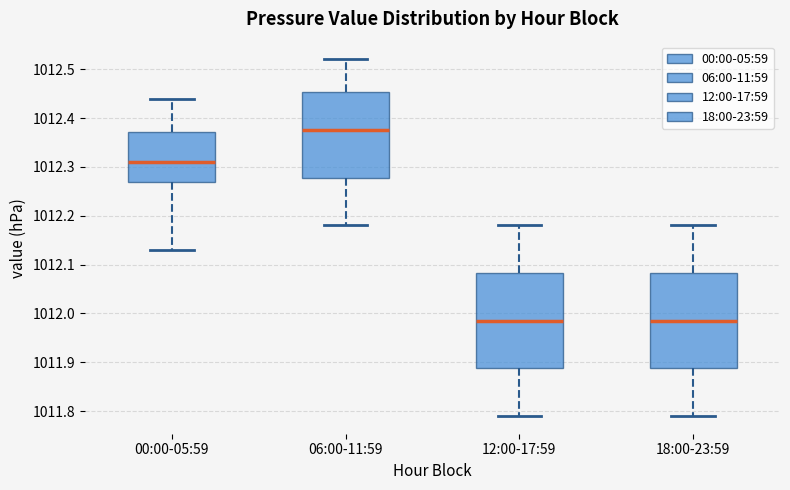

Where does the lower whisker of the box for 06:00-11:59 end on the y-axis? The values are not printed on the chart, so give them approximately, as read against the axis.

1012.18